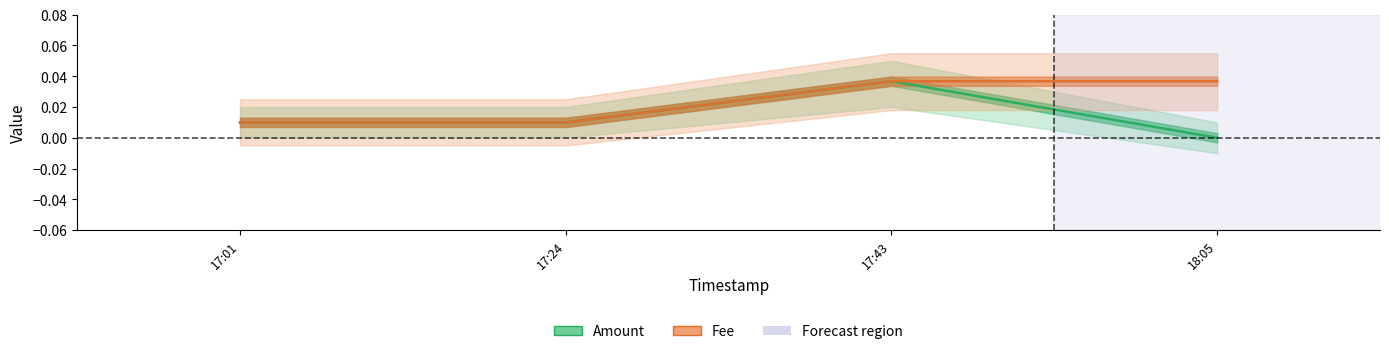

True or false: Amount and Fee intersect in this chart.

False